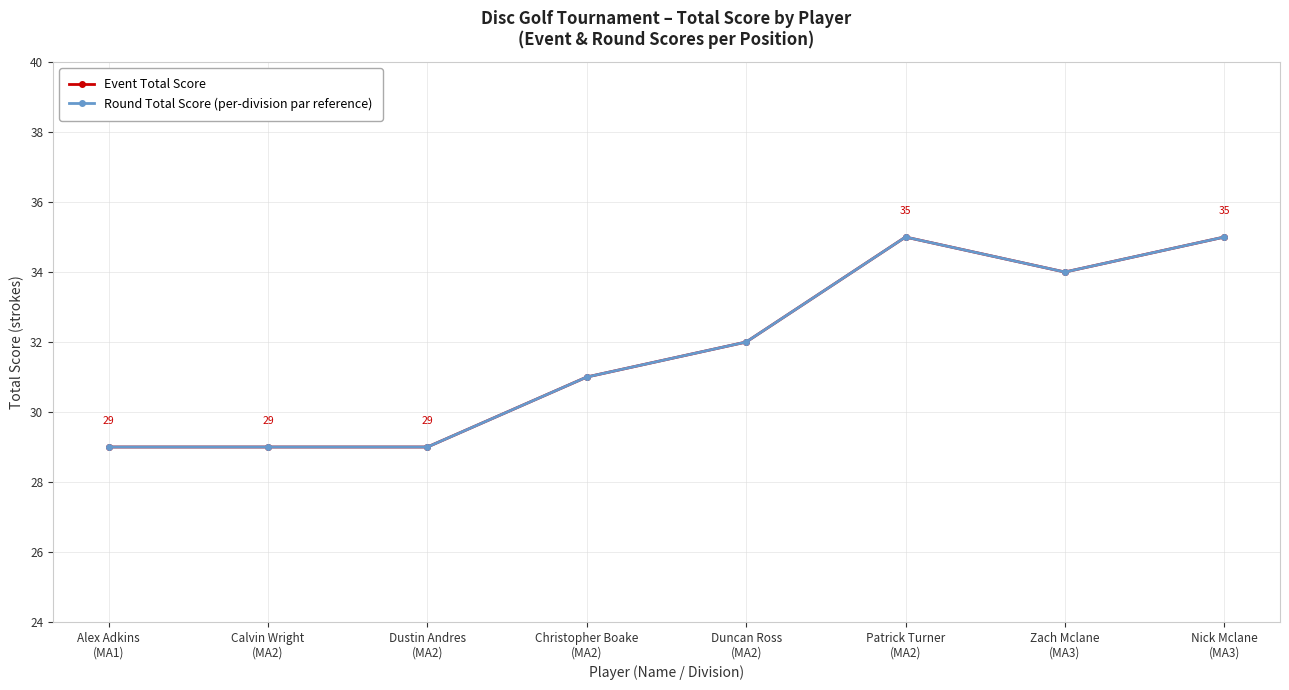

What is the minimum value shown in the chart?

29